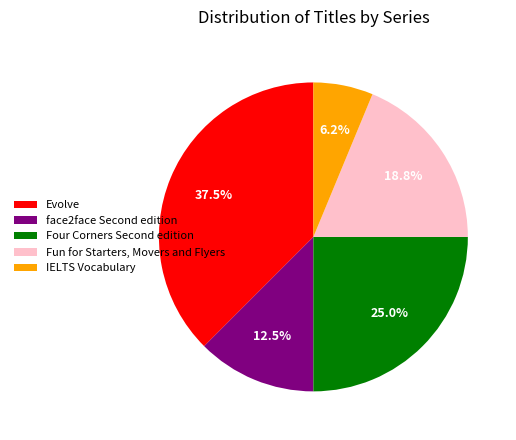

Is there a majority slice in this chart?

No